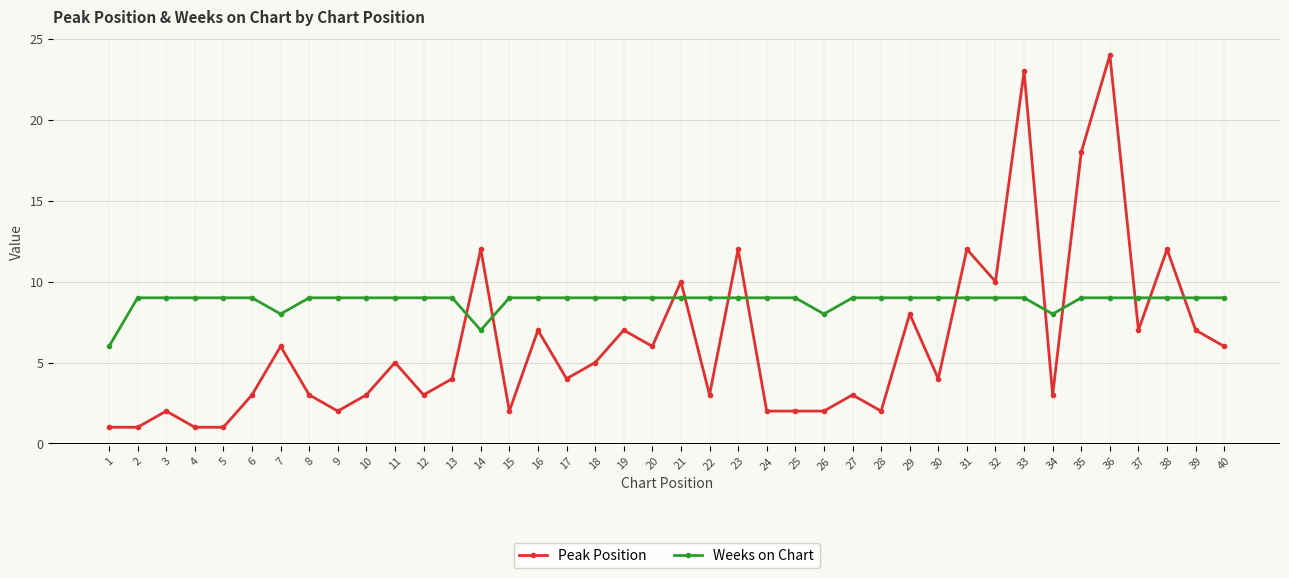

How many lines are shown in the chart?

2